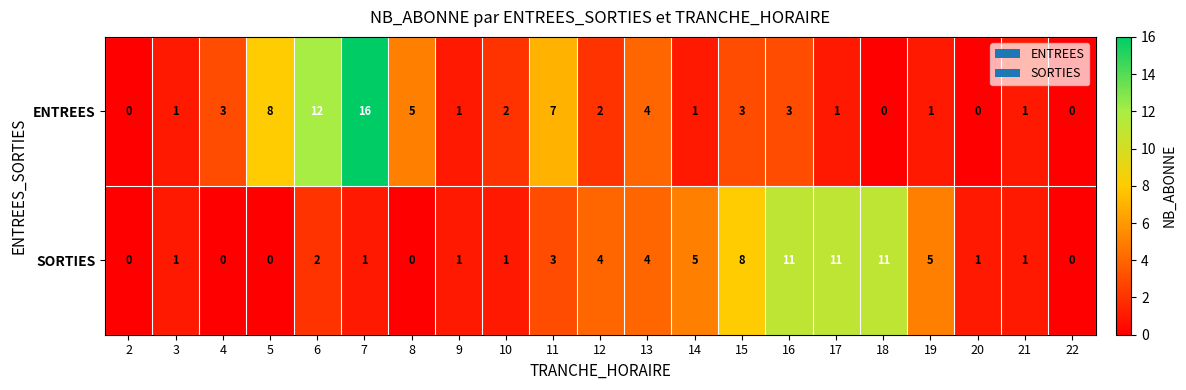

Rank the series at 5 from lowest to highest value.

SORTIES, ENTREES